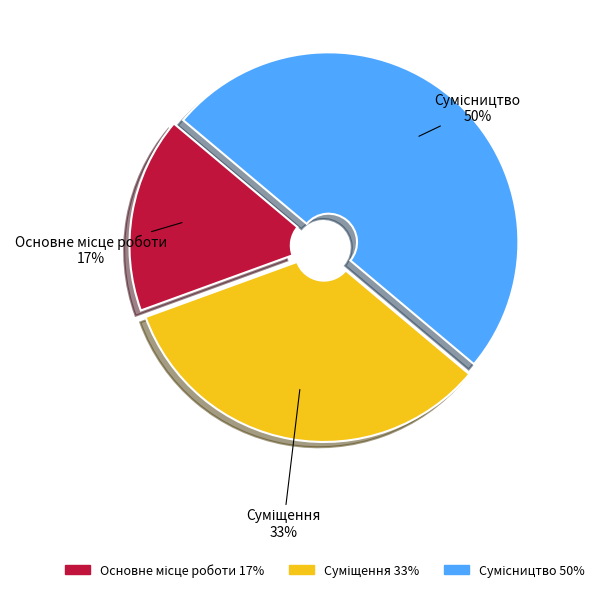

To the nearest percent, what is the average slice percentage?

33%